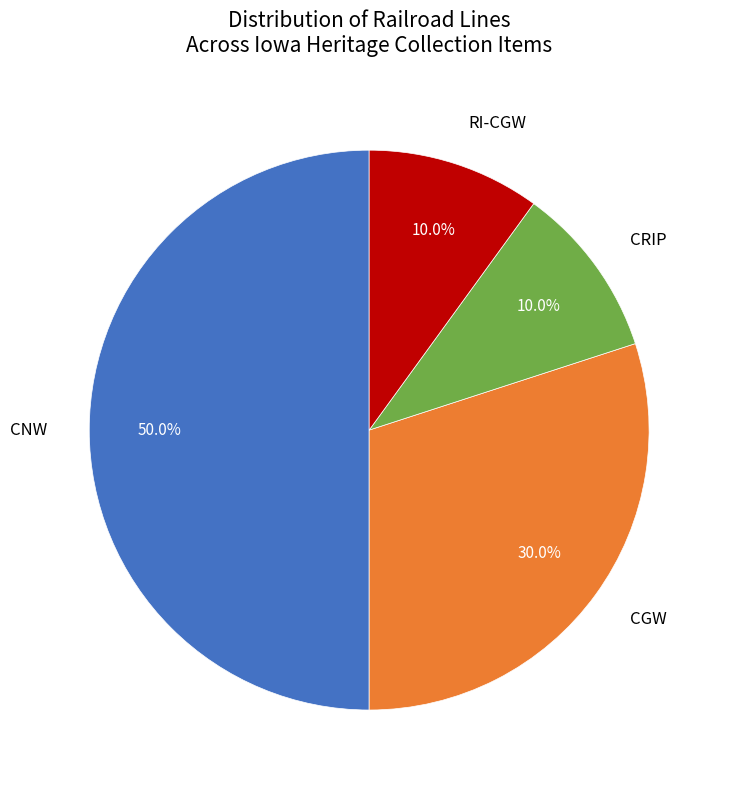

To the nearest percent, what is the average slice percentage?

25%